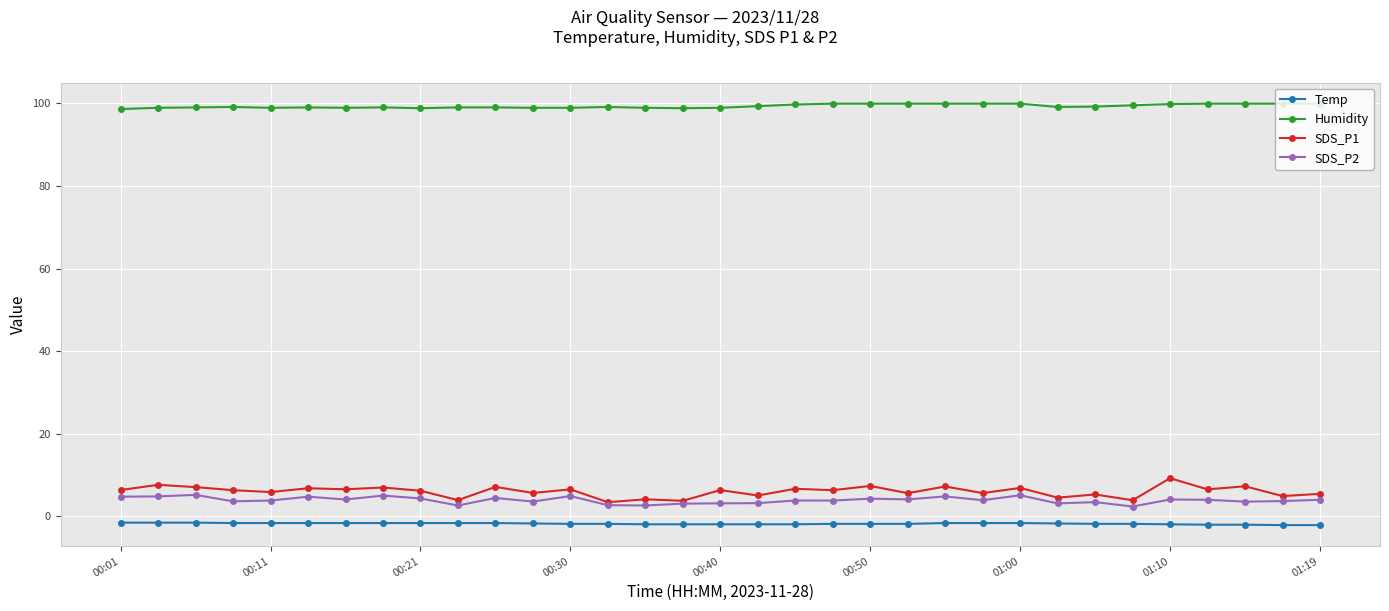

True or false: SDS_P1 and Humidity intersect in this chart.

False